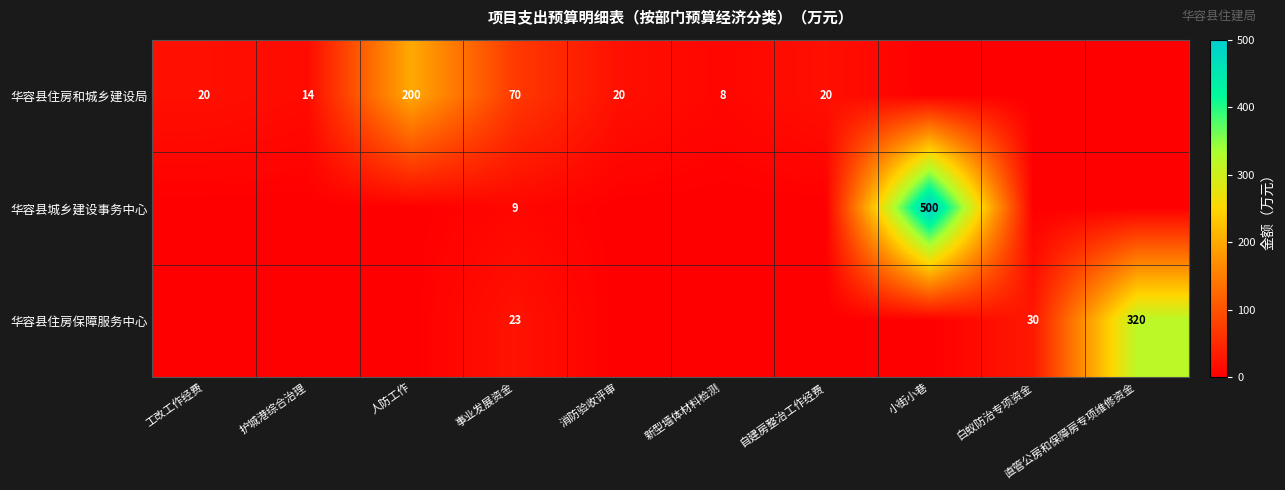

Is it true that 华容县住房保障服务中心 equals 320 at 直管公房和保障房专项维修资金?

True